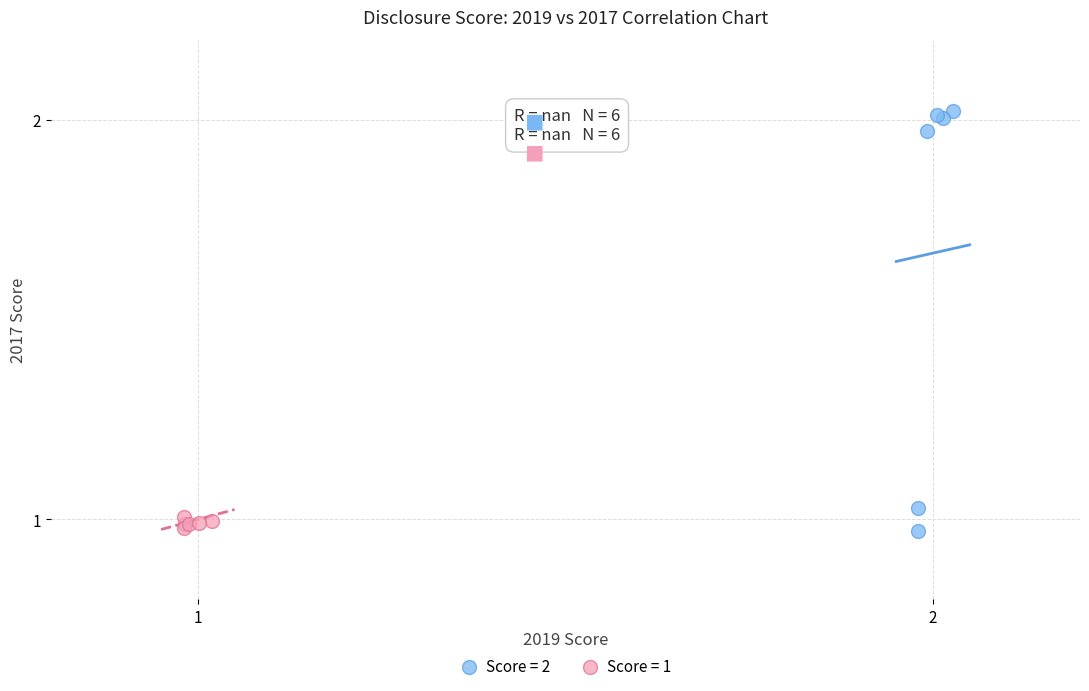

Which series has the widest spread of Y values?

Score = 2